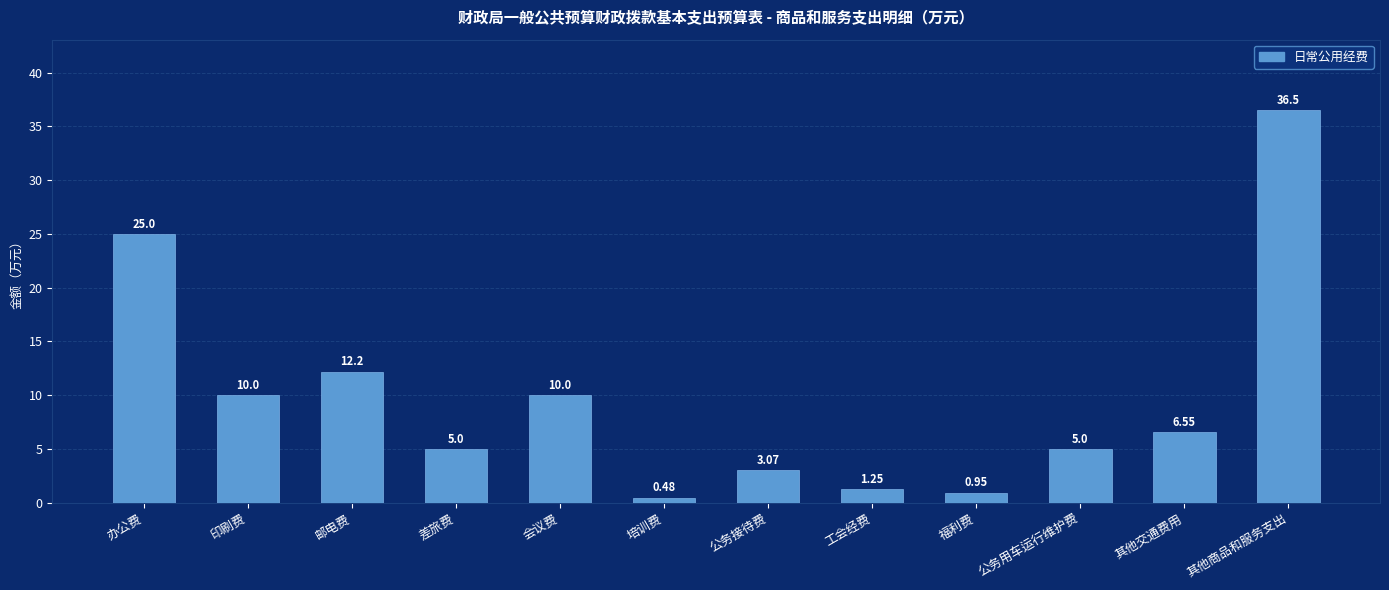

What is the label of the 5th bar from the right?

工会经费